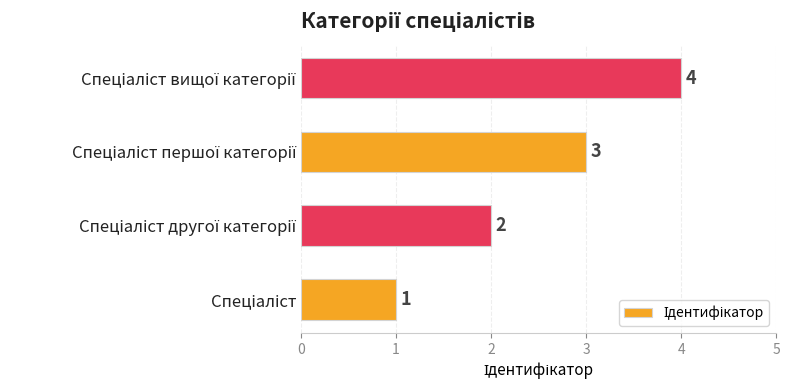

Count the values in the range 2 to 4.

3